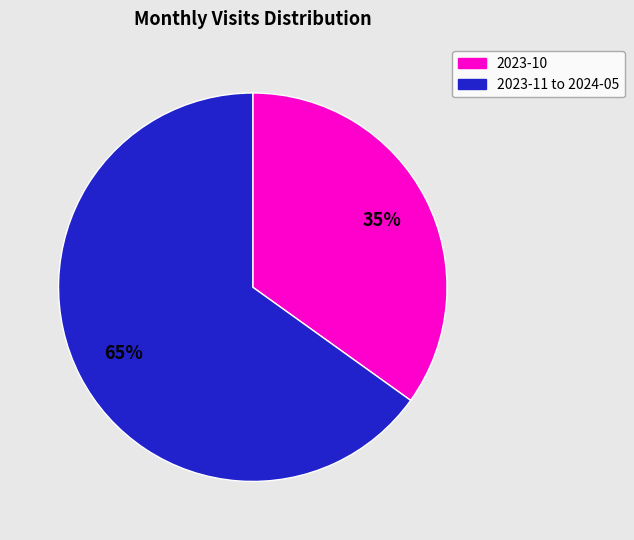

To the nearest percent, what is the difference between the largest and smallest slice percentages?

30%